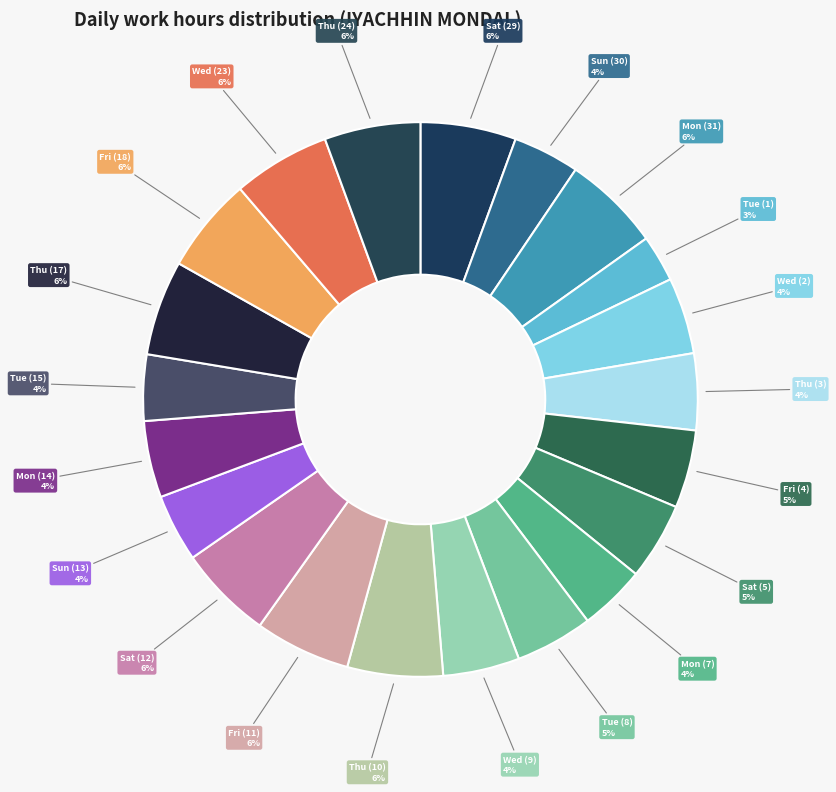

Combined, do Sun (30) and Thu (24) account for over 50%?

No